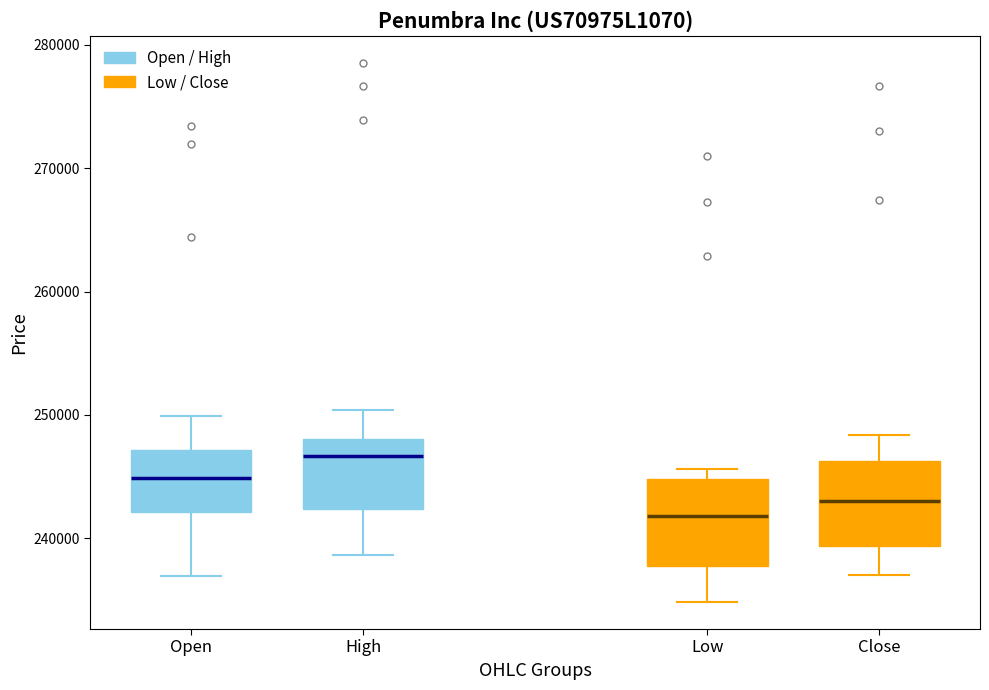

Where does the median line of the box for Open sit on the y-axis? The values are not printed on the chart, so give them approximately, as read against the axis.

245000